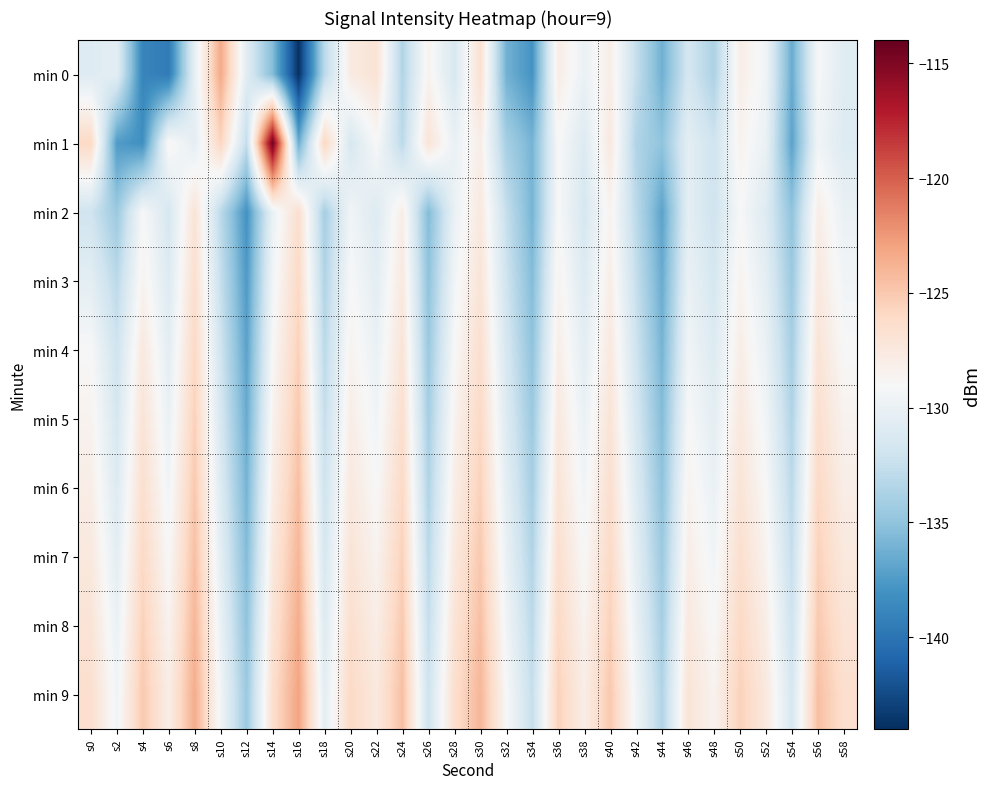

Which label corresponds to the largest value in the chart?

s14